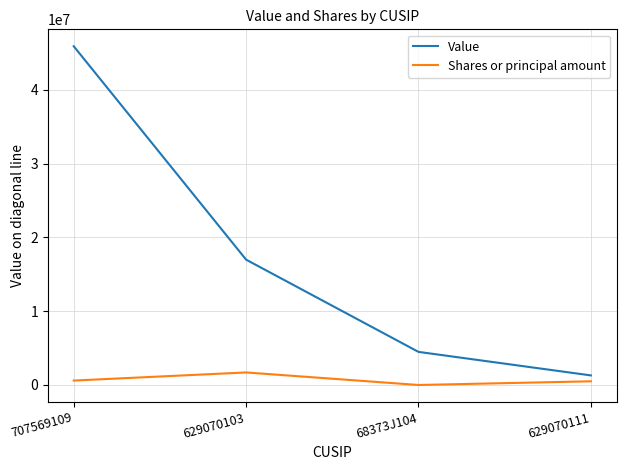

Which series has the largest range (max minus min)?

Value